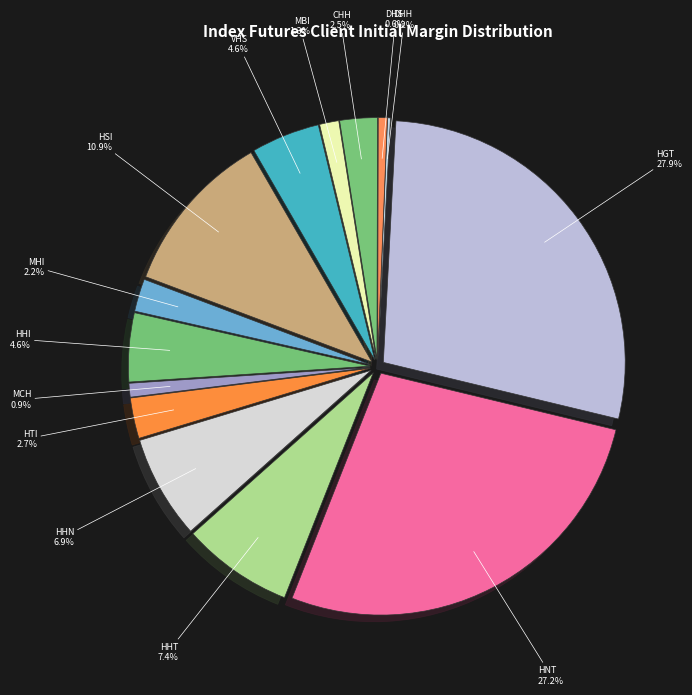

To the nearest percent, what percentage of the pie is HNT?

27%